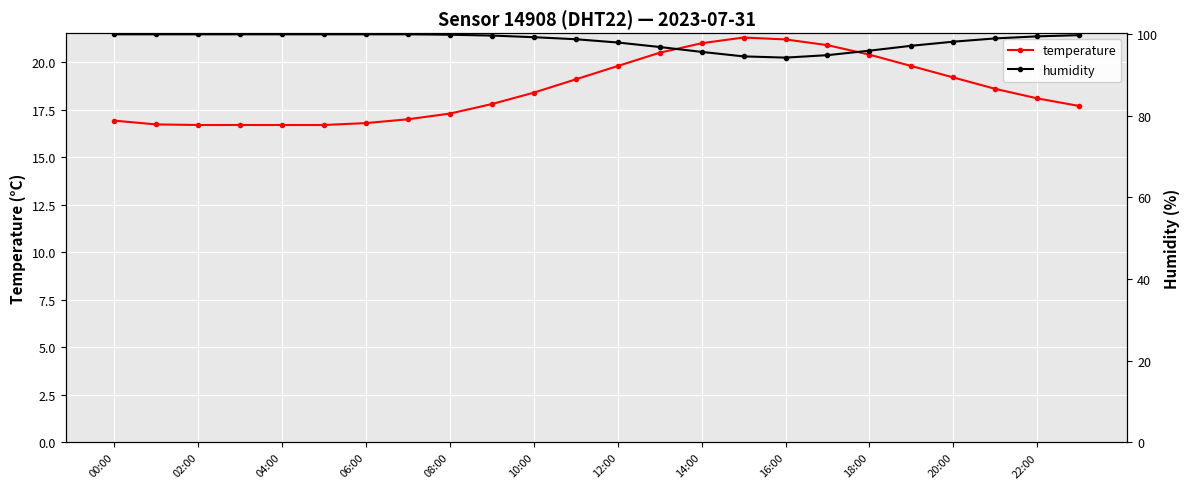

What is the highest value of the temperature series?

21.3